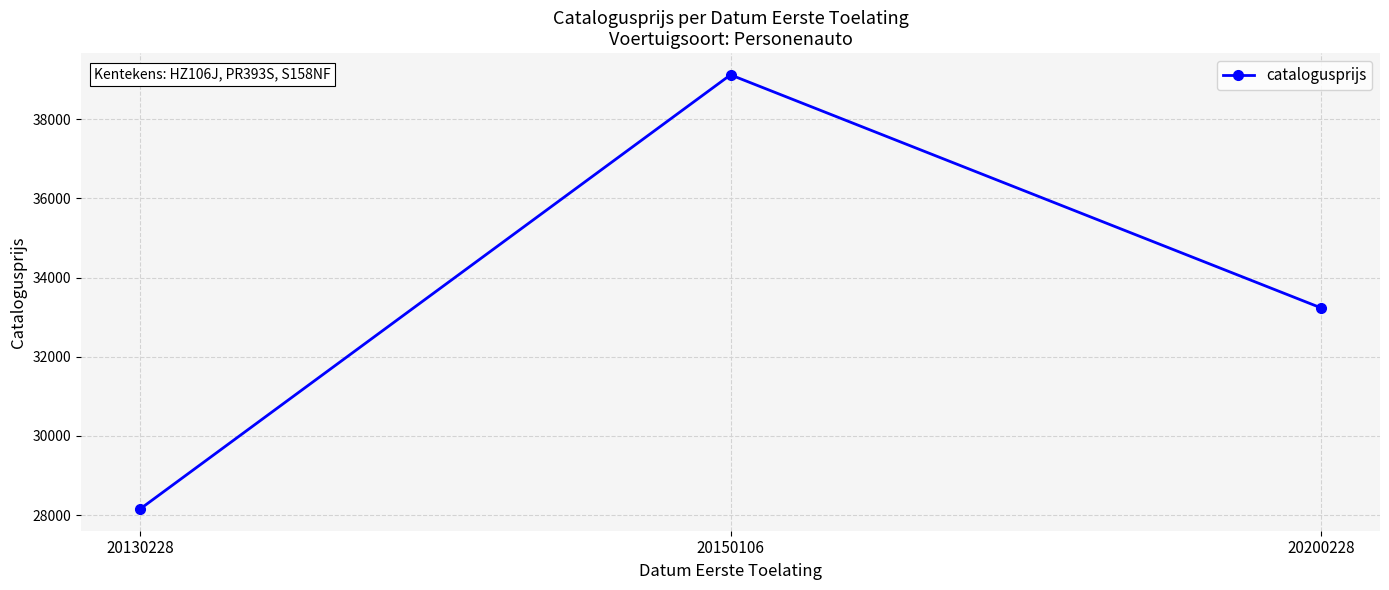

Reading right to left, what are all the values shown in this chart?

20200228=33234	20150106=39117	20130228=28155